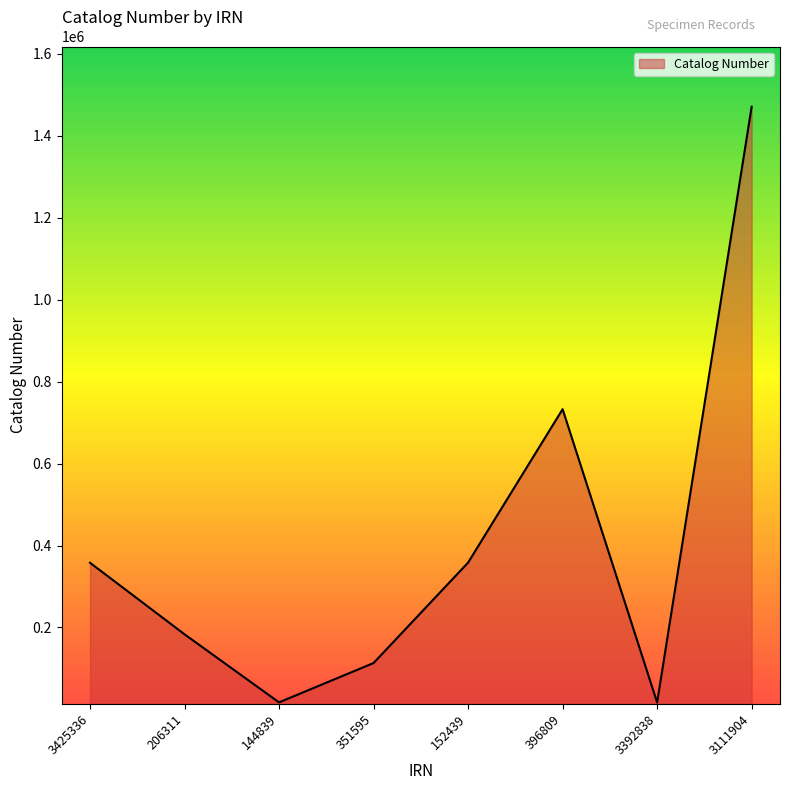

Count the number of data series in this chart.

1